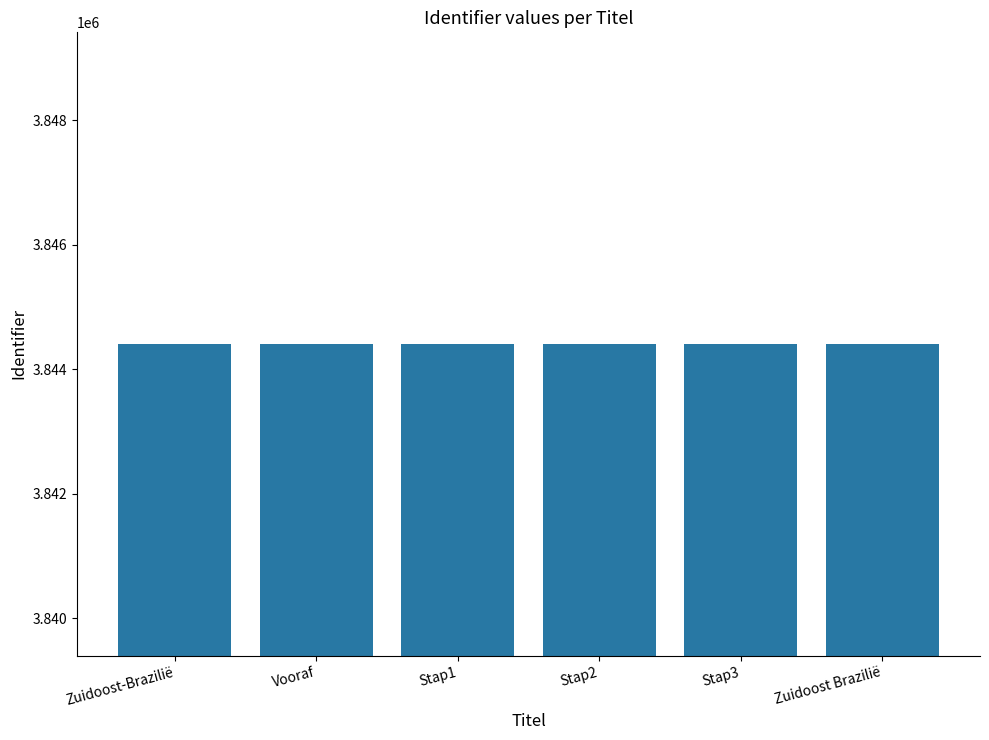

What is the sum of the values at Vooraf and Stap3?

7688813